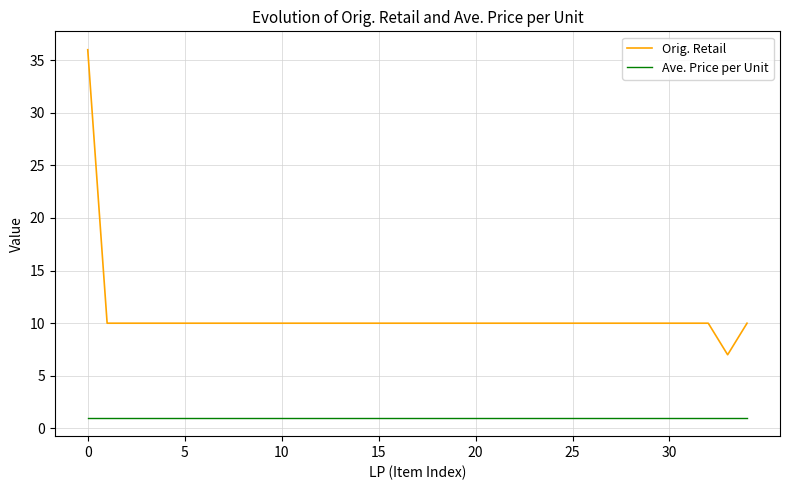

What is the smallest value displayed?

1.0